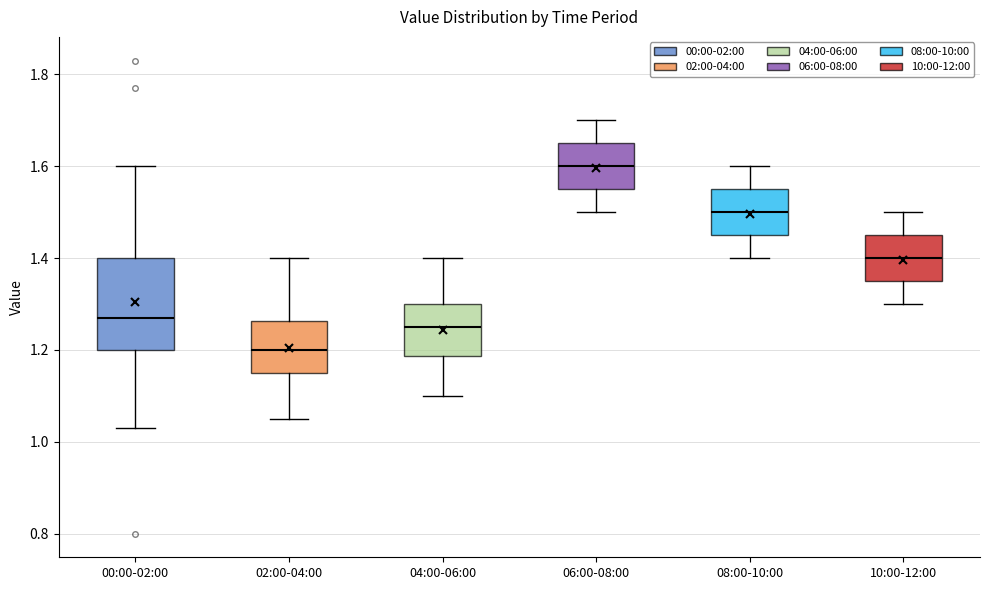

Comparing the boxes themselves (not the whiskers), which one is the tallest?

00:00-02:00